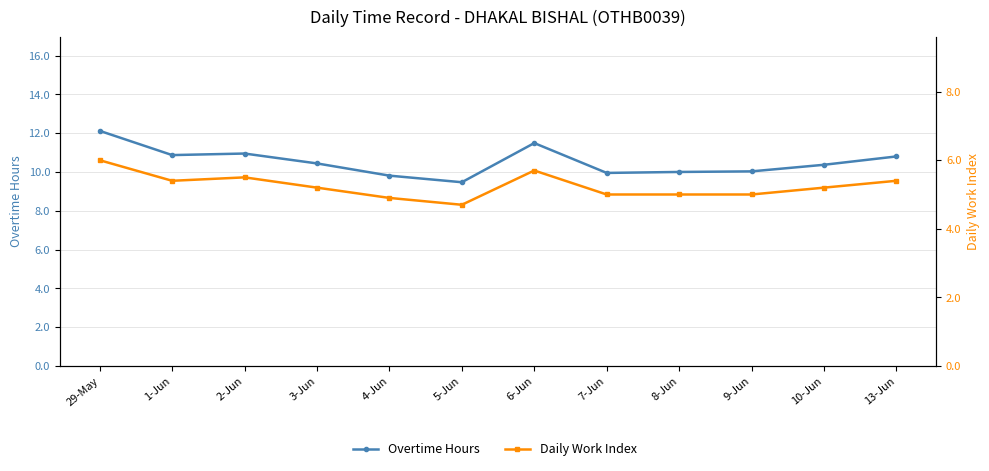

Which category has the lowest value across all series?

5-Jun